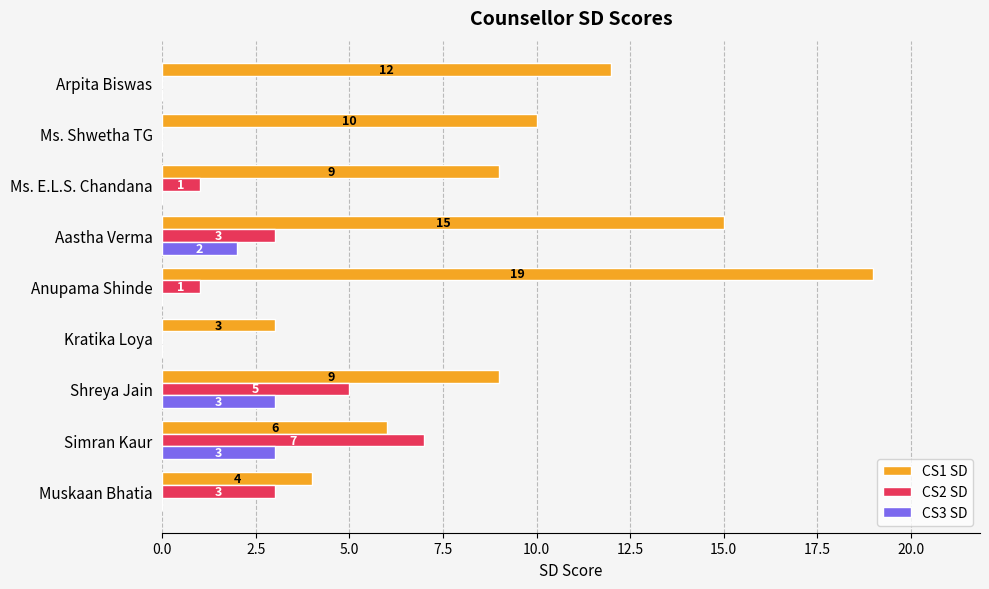

Is the value of CS1 SD at Aastha Verma greater than the value of CS2 SD at Ms. Shwetha TG?

Yes